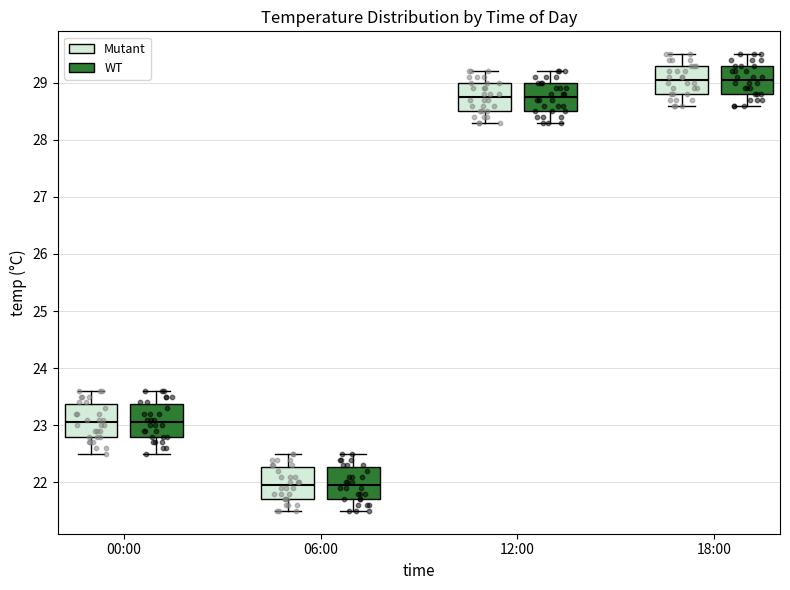

Reading left to right, transcribe this box plot: for each box, give where its median line is, the range the box spans, and where its two whiskers end, as read against the y-axis. The values are not printed on the chart, so give them approximately, as read against the axis.

00:00 (Mutant): median 23.1, box 22.8 to 23.4, whiskers 22.5 to 23.6
00:00 (WT): median 23.1, box 22.8 to 23.4, whiskers 22.5 to 23.6
06:00 (Mutant): median 22.0, box 21.7 to 22.3, whiskers 21.5 to 22.5
06:00 (WT): median 22.0, box 21.7 to 22.3, whiskers 21.5 to 22.5
12:00 (Mutant): median 28.8, box 28.5 to 29.0, whiskers 28.3 to 29.2
12:00 (WT): median 28.8, box 28.5 to 29.0, whiskers 28.3 to 29.2
18:00 (Mutant): median 29.1, box 28.8 to 29.3, whiskers 28.6 to 29.5
18:00 (WT): median 29.1, box 28.8 to 29.3, whiskers 28.6 to 29.5